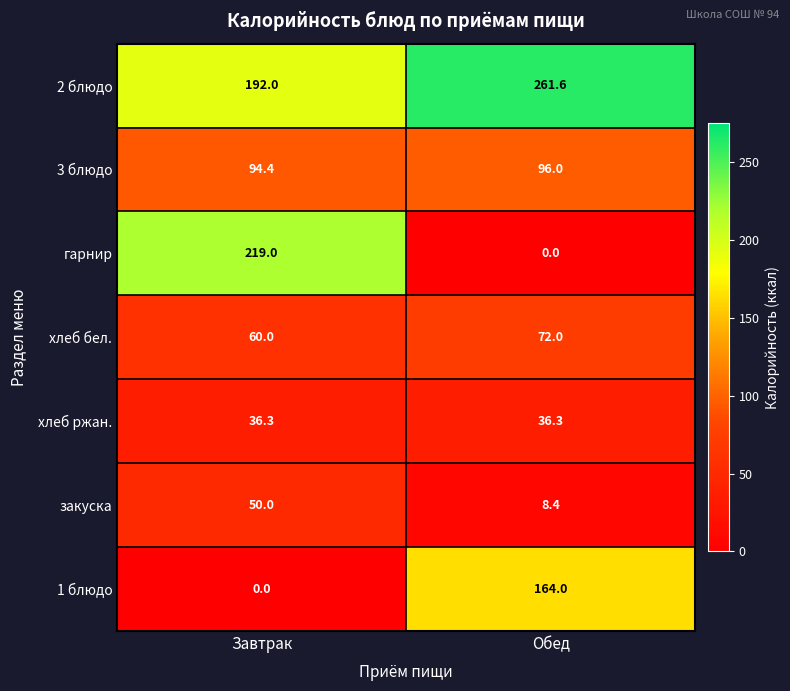

What is the highest value of the хлеб бел. series?

72.0